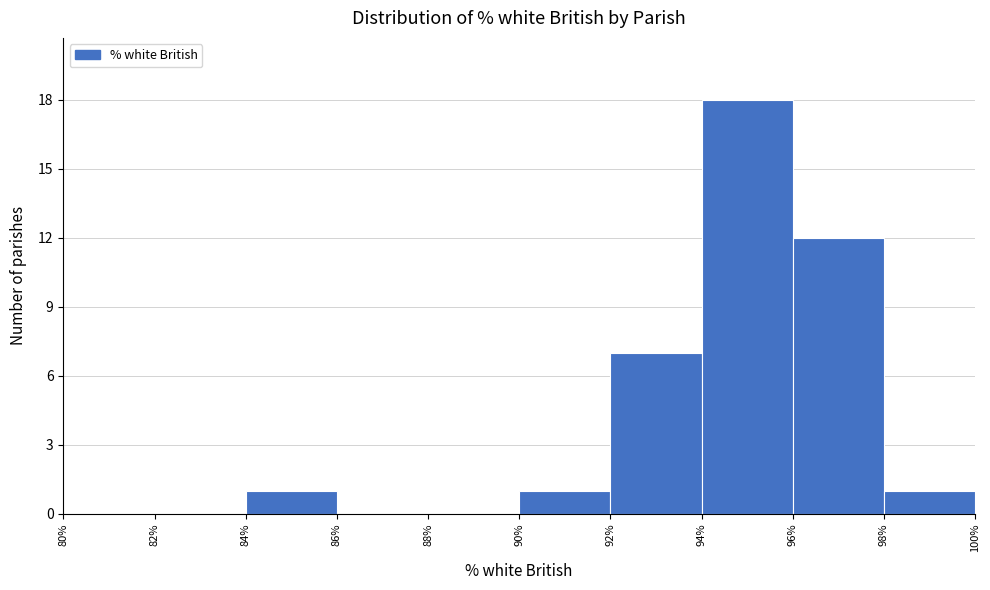

Reading left to right, transcribe this chart: for each bar, give the range it covers on the x-axis and its height. The values are not printed on the chart, so give them approximately, as read against the axis.

80% to 82%: 0
82% to 84%: 0
84% to 86%: 1
86% to 88%: 0
88% to 90%: 0
90% to 92%: 1
92% to 94%: 7
94% to 96%: 18
96% to 98%: 12
98% to 100%: 1